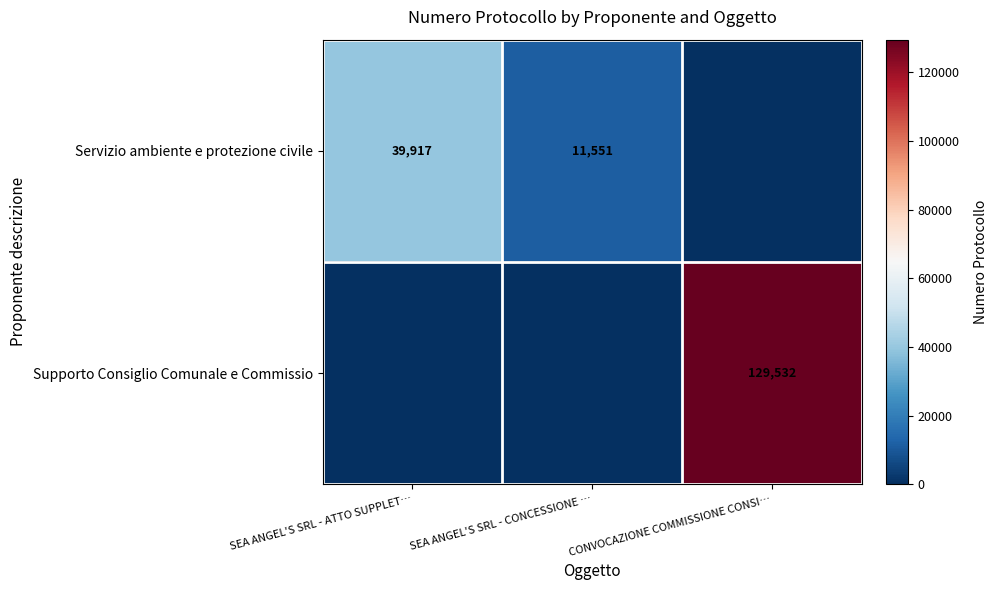

Is it true that Servizio ambiente e protezione civile equals 56059 at SEA ANGEL'S SRL - ATTO SUPPLET…?

False